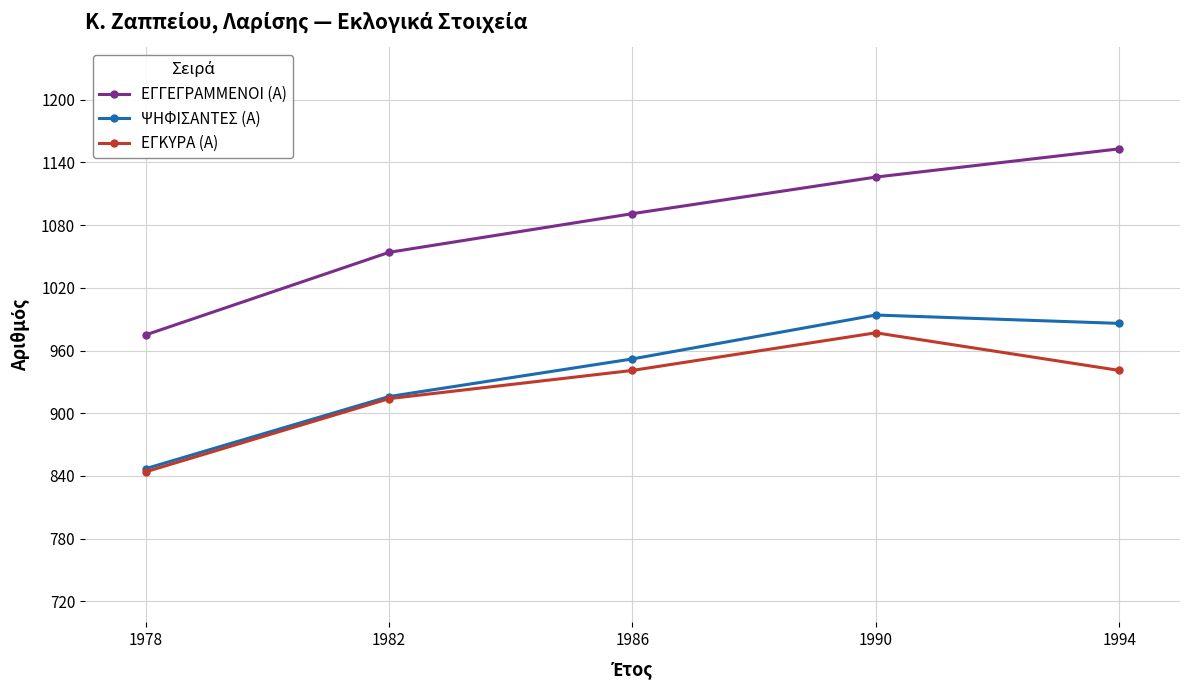

Reading right to left, what are all the values shown in this chart?

ΕΓΓΕΓΡΑΜΜΕΝΟΙ (Α): 1994=1153	1990=1126	1986=1091	1982=1054	1978=975
ΨΗΦΙΣΑΝΤΕΣ (Α): 1994=986	1990=994	1986=952	1982=916	1978=847
ΕΓΚΥΡΑ (Α): 1994=941	1990=977	1986=941	1982=914	1978=844